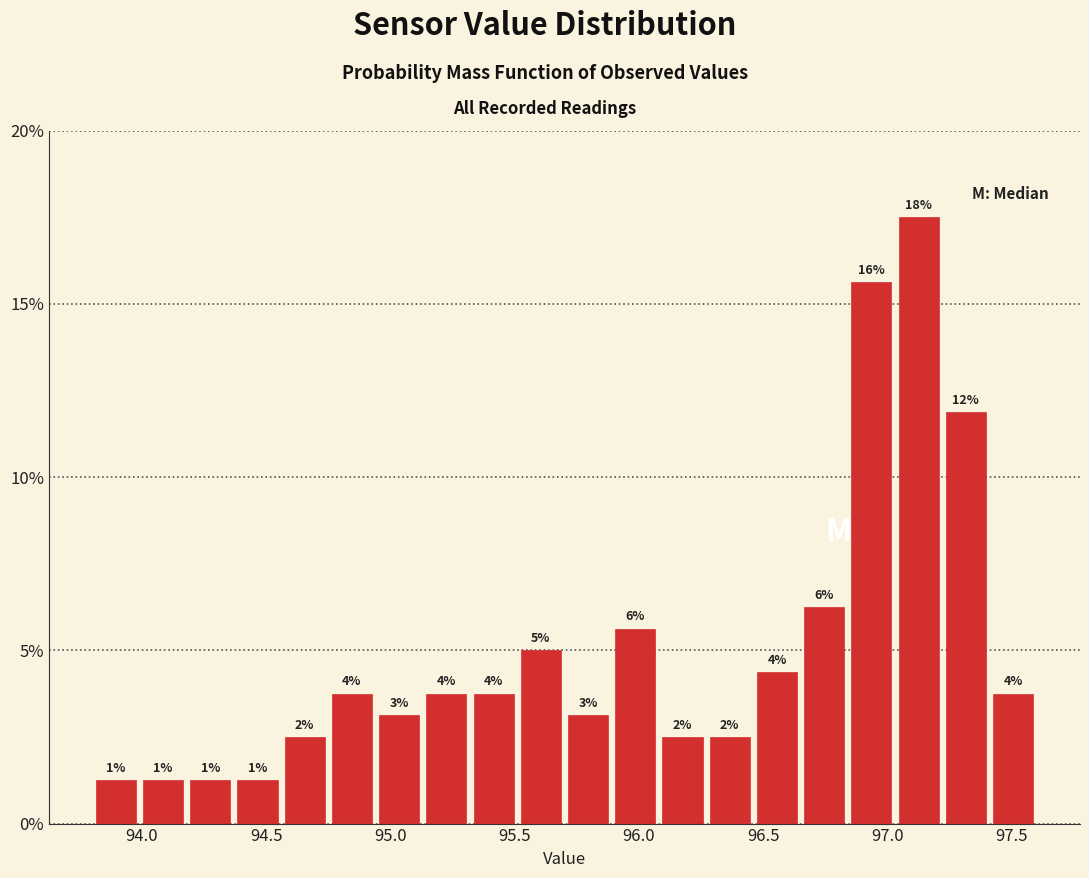

Read against the x-axis, roughly where is the centre of the tallest bar?

97.15